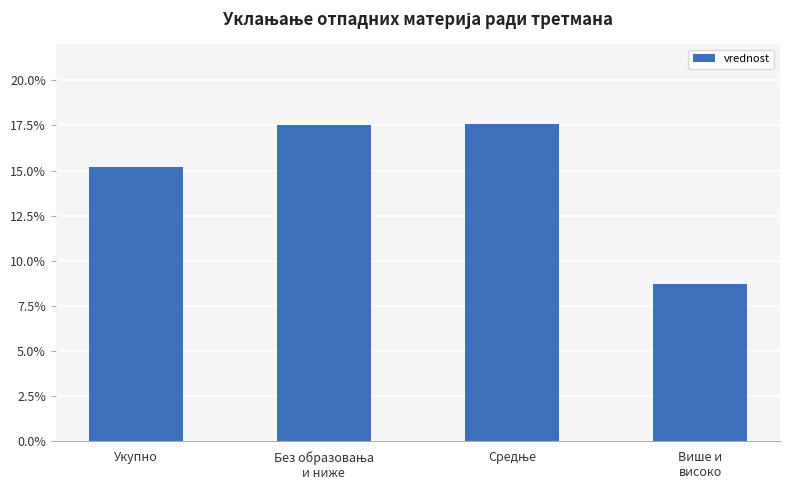

What is the average value?

14.8